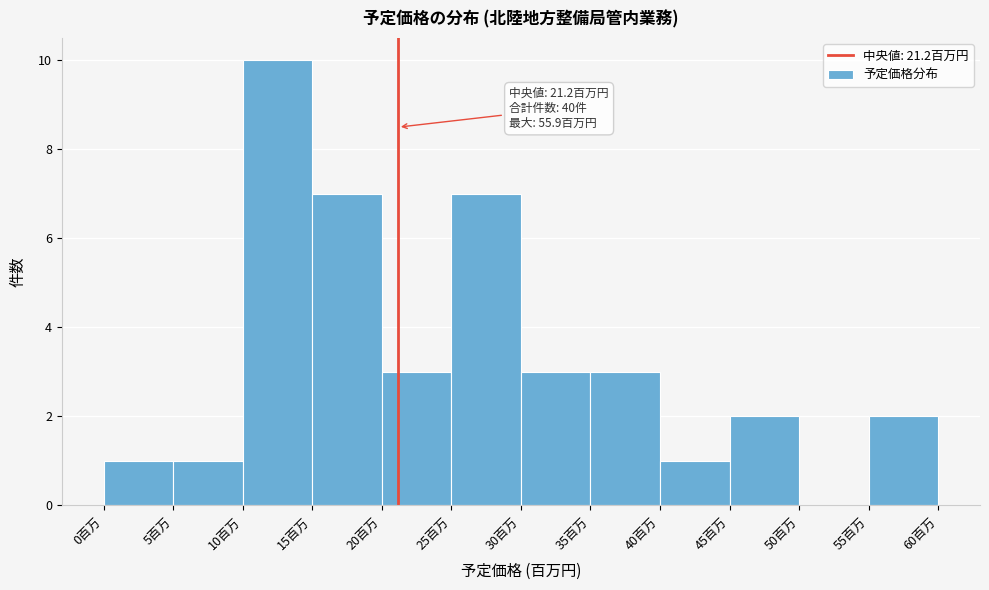

Over which range of the x-axis is the bar tallest?

10 to 15